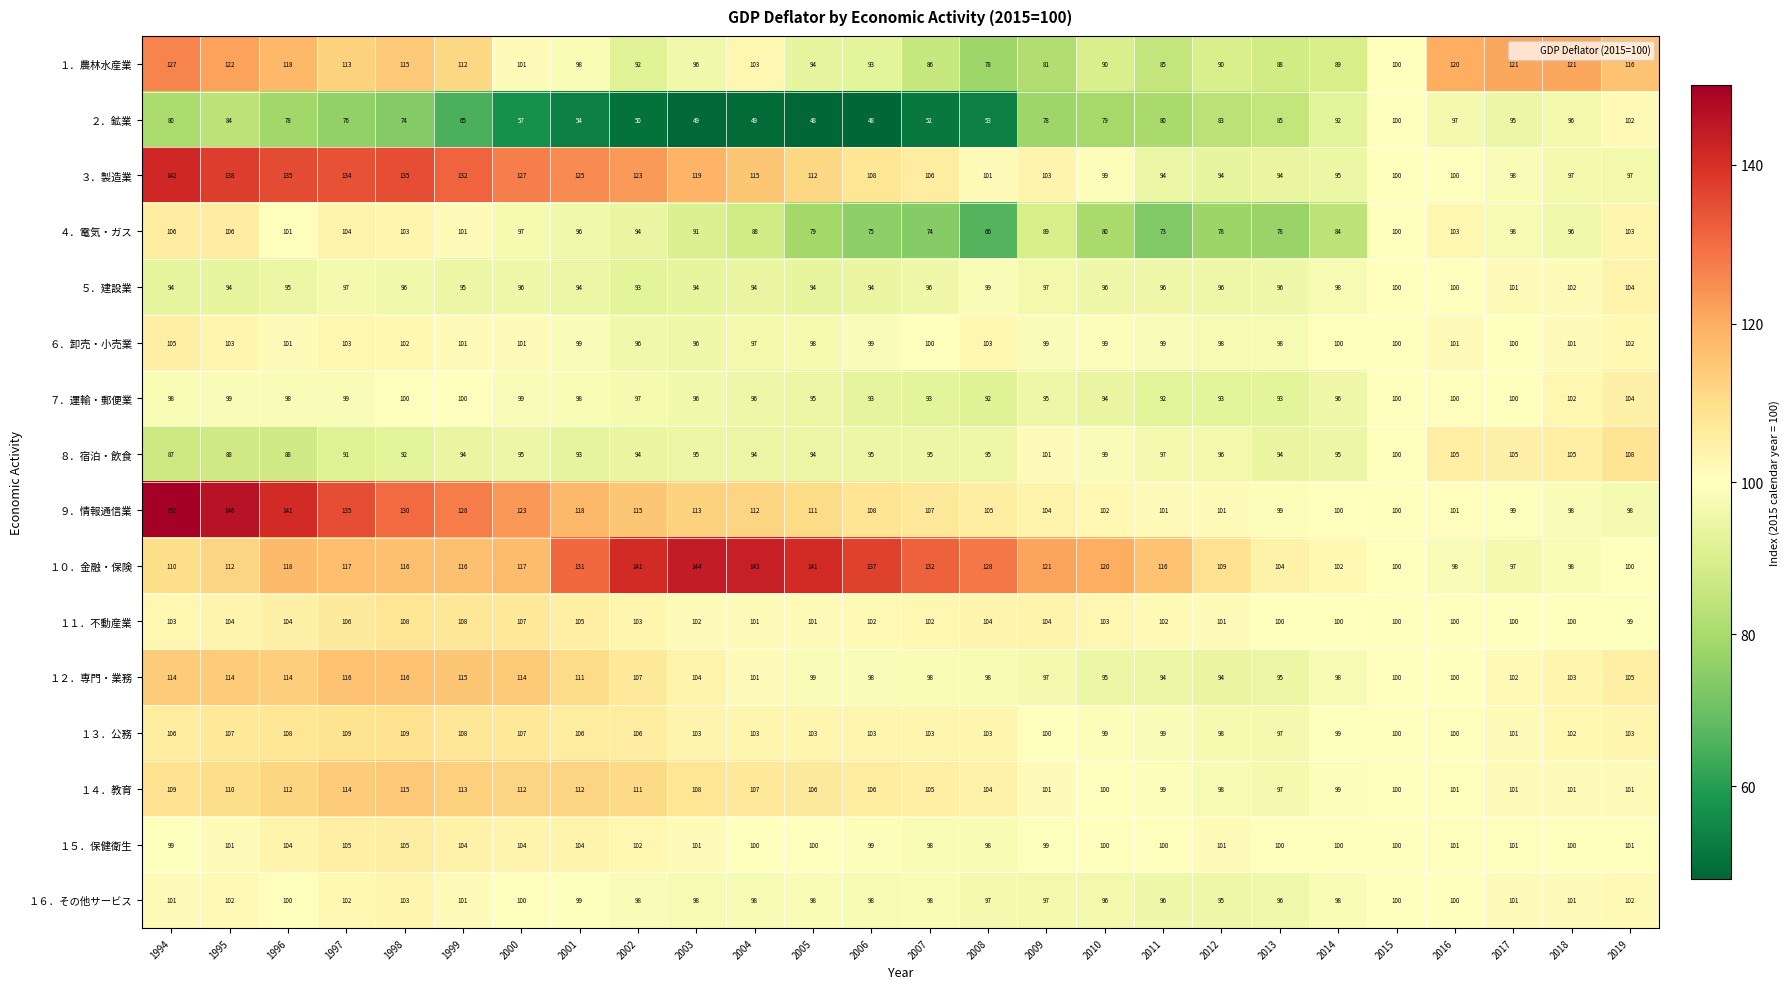

Which series has the largest total across all categories?

１０．金融・保険